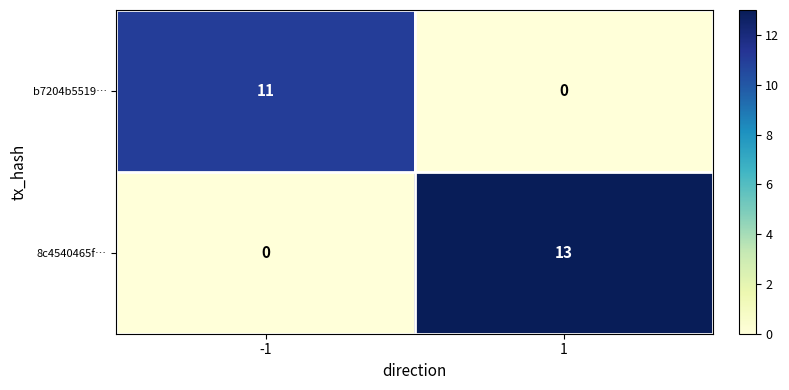

What is the difference between the 8c4540465f… values at -1 and 1?

13